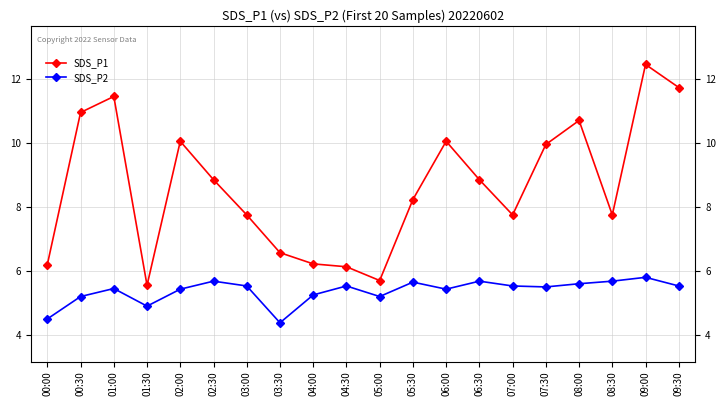

At 00:00, list the series in order from largest to smallest.

SDS_P1, SDS_P2